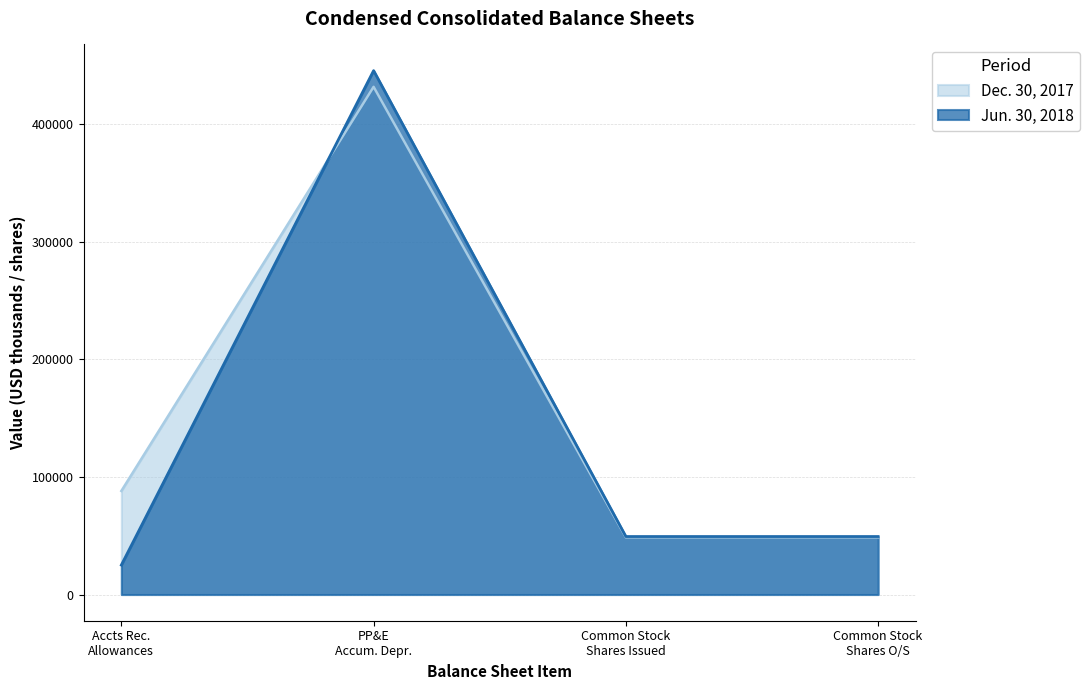

What is the average value of the Dec. 30, 2017 series?

154332